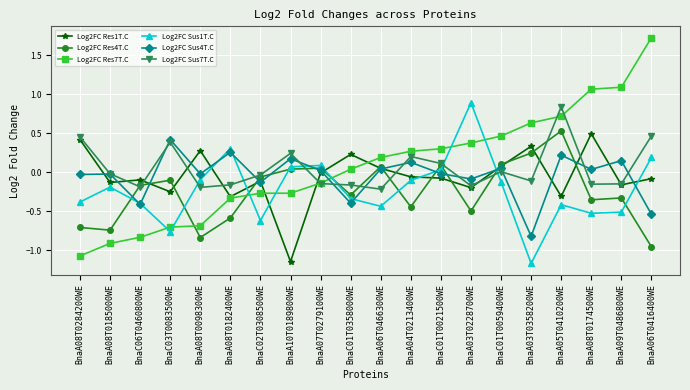

What is the sum of all Log2FC Res4T.C values?

-5.0